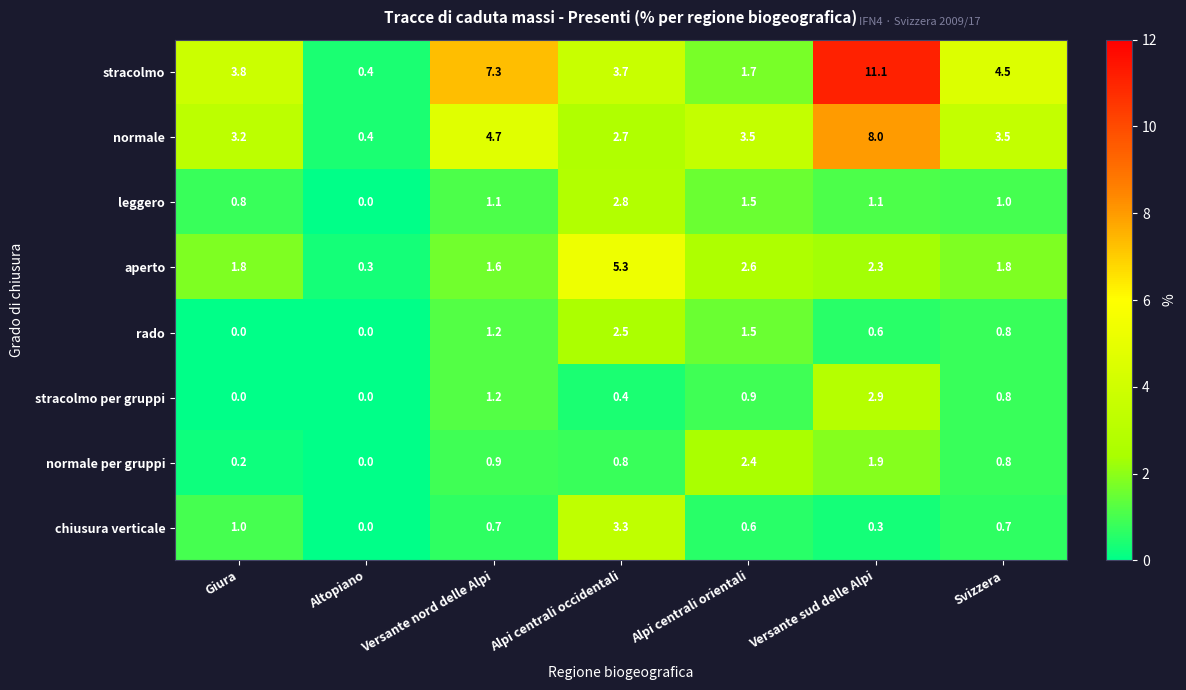

True or false: normale per gruppi has a value of 0.2 at Giura.

True